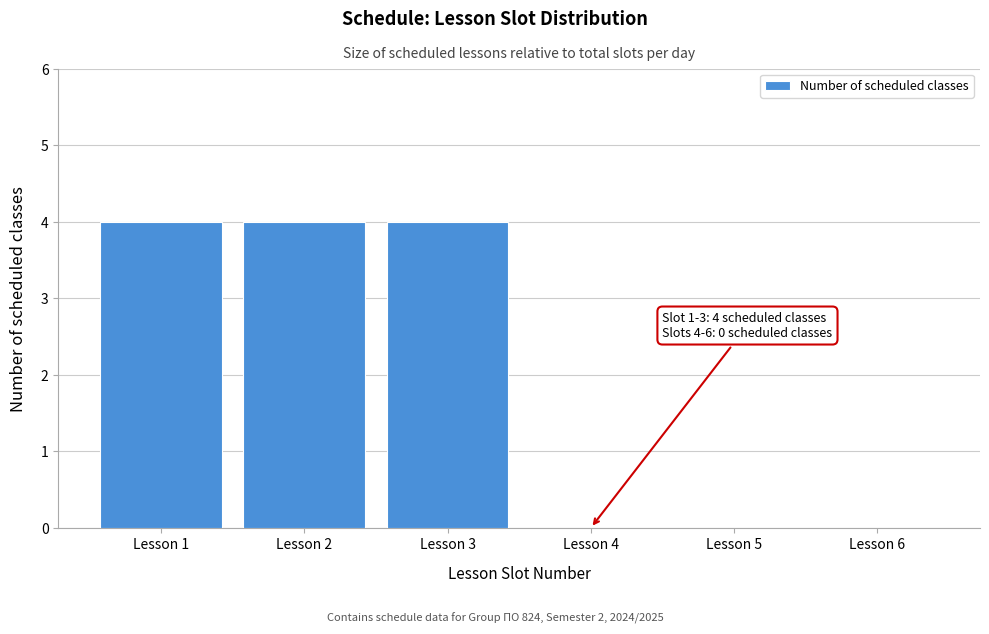

Reading left to right, transcribe all the data shown in this chart.

Lesson 1=4	Lesson 2=4	Lesson 3=4	Lesson 4=0	Lesson 5=0	Lesson 6=0